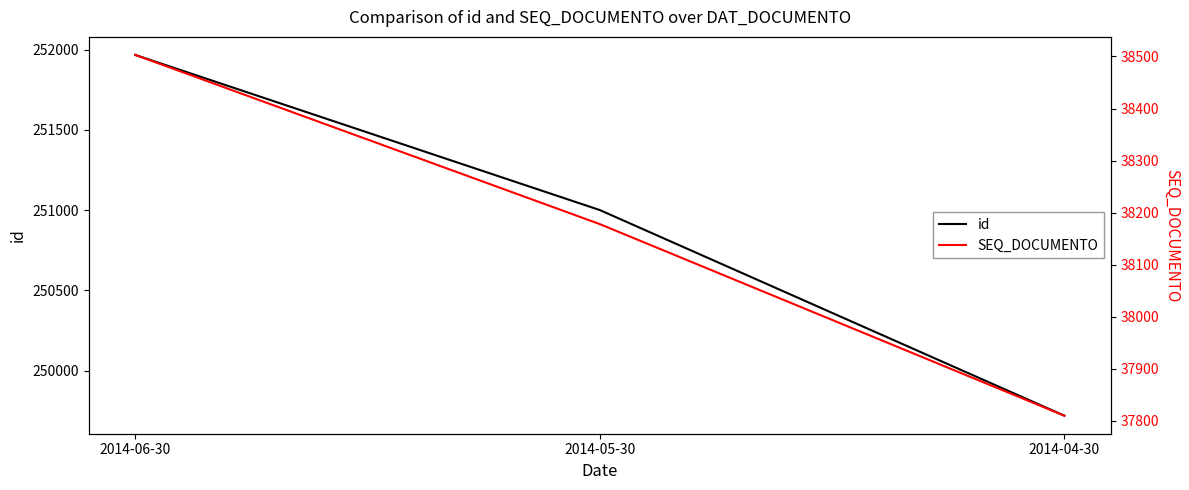

At which category is the sum across all series the highest?

2014-06-30